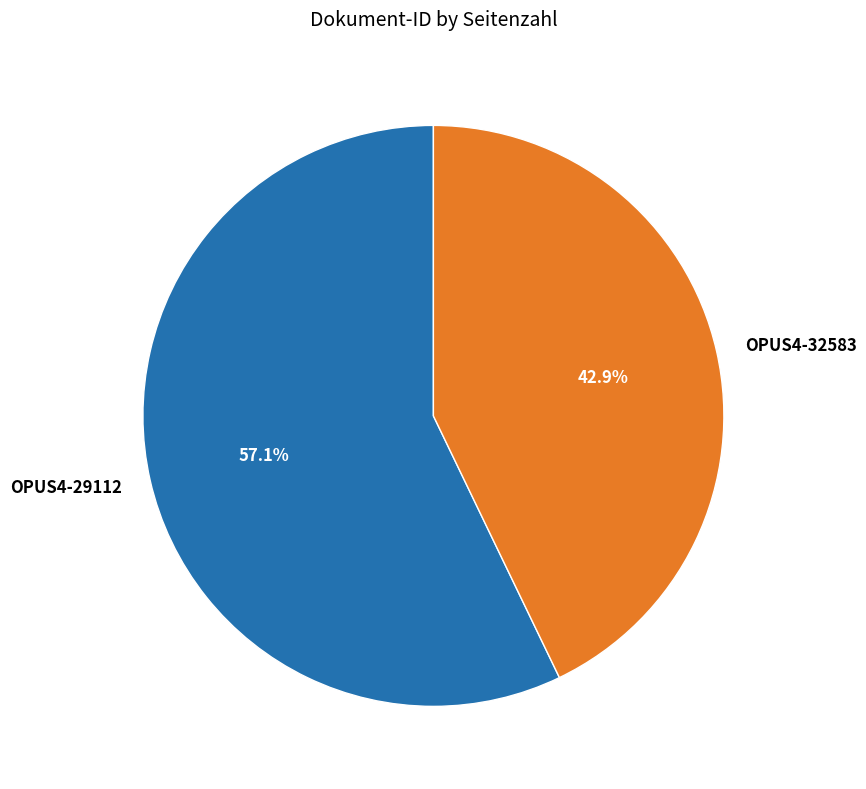

Do OPUS4-32583 and OPUS4-29112 together represent more than half of the pie?

Yes